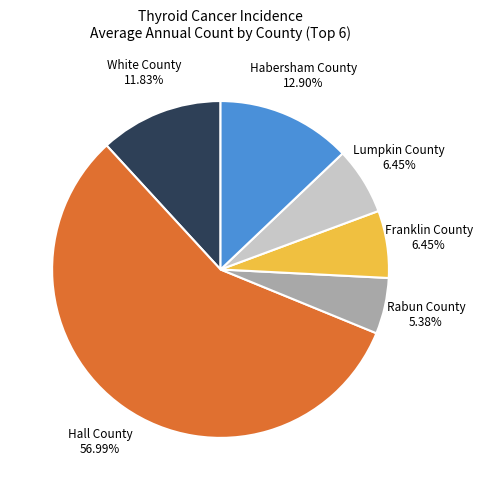

Is it true that Lumpkin County is 6% of the pie?

True